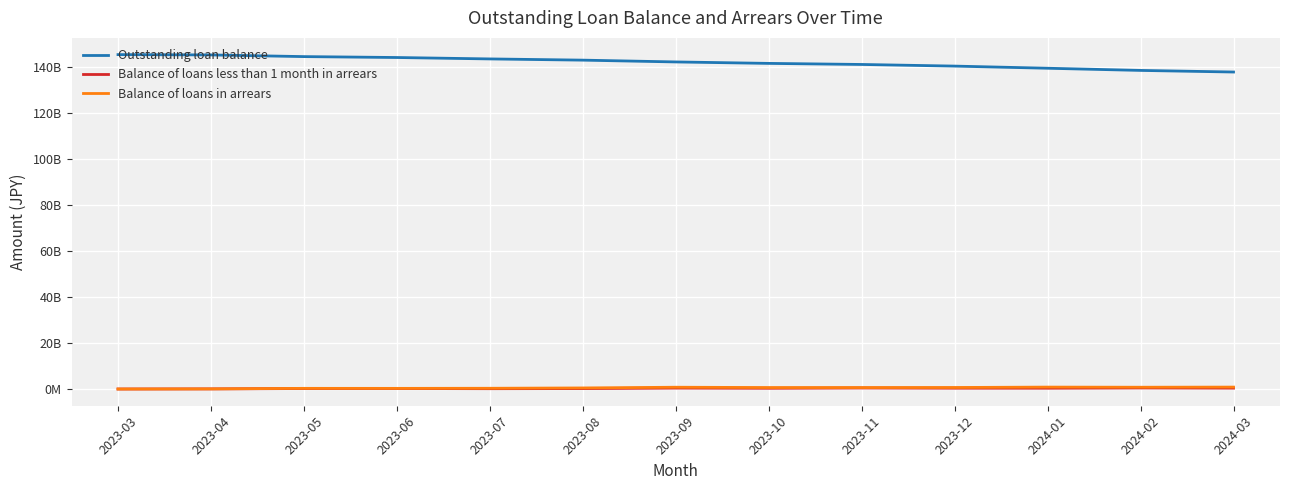

Which category has the lowest value in the Outstanding loan balance series?

2024-03